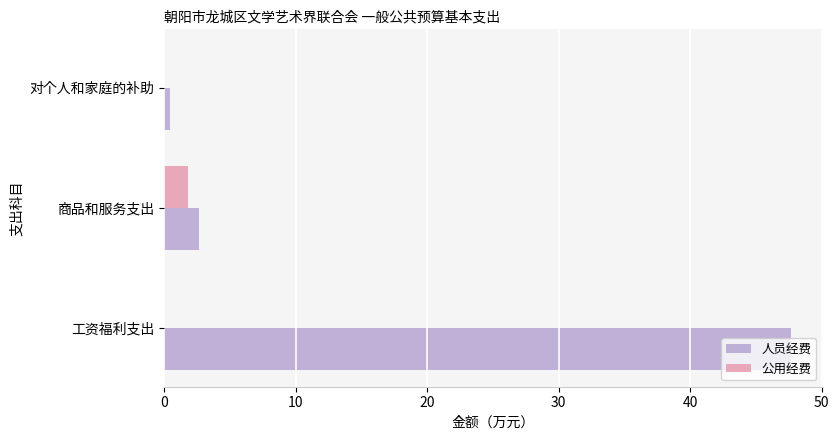

What is the total value across all series at 商品和服务支出?

4.5